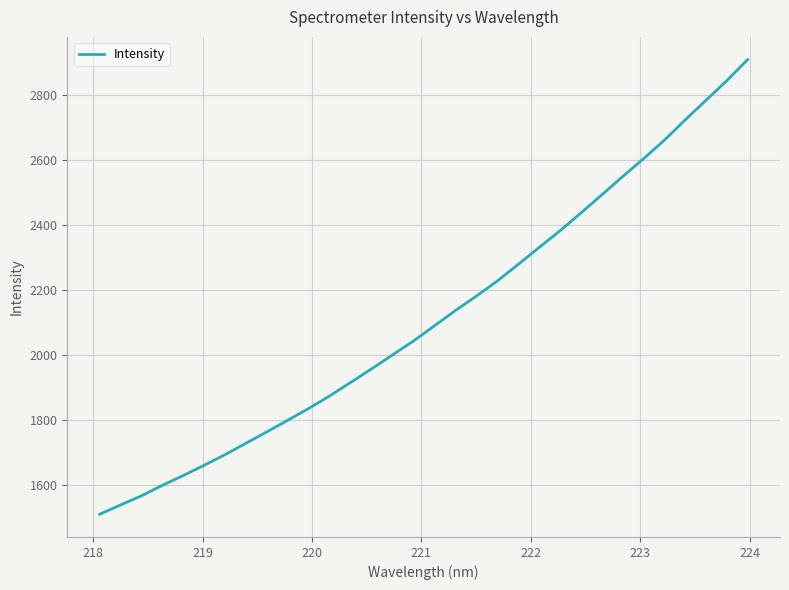

What is the smallest value displayed?

1509.4